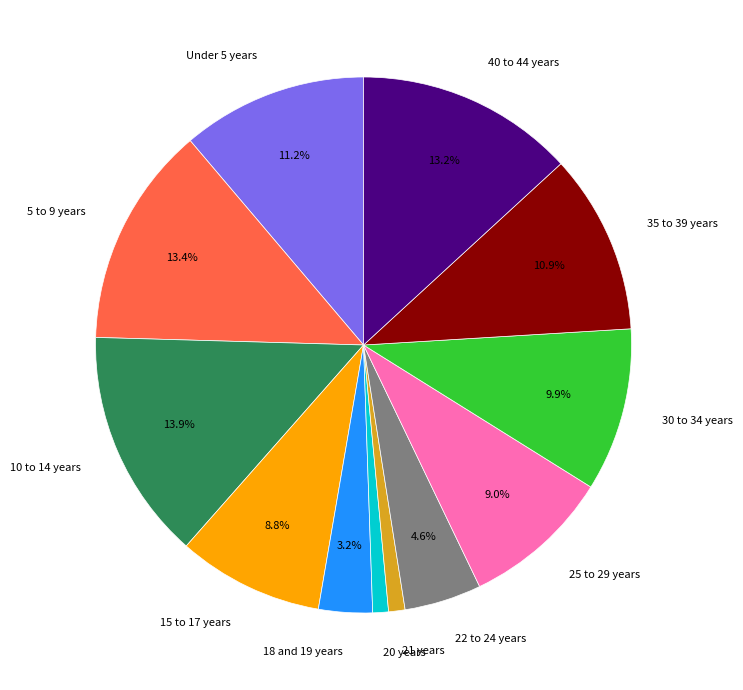

Which slice is the largest?

10 to 14 years